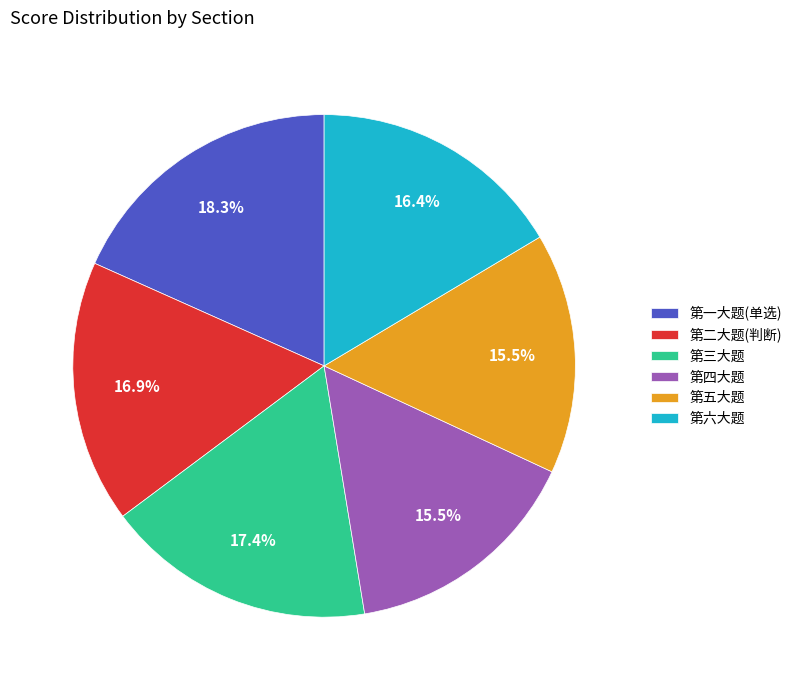

Count the number of slices in the pie.

6